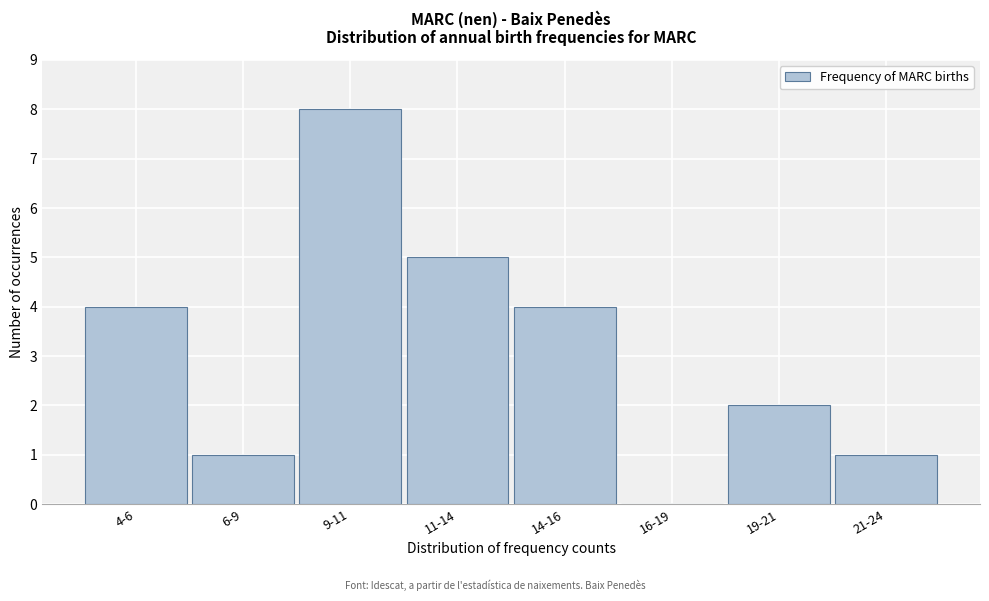

Reading left to right, what are all the values shown in this chart?

4-6=4	6-9=1	9-11=8	11-14=5	14-16=4	16-19=0	19-21=2	21-24=1